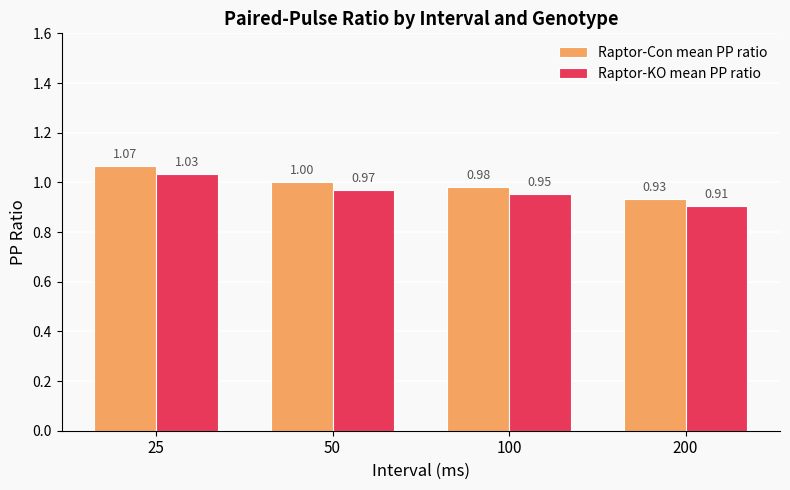

At 25, list the series in order from largest to smallest.

Raptor-Con mean PP ratio, Raptor-KO mean PP ratio